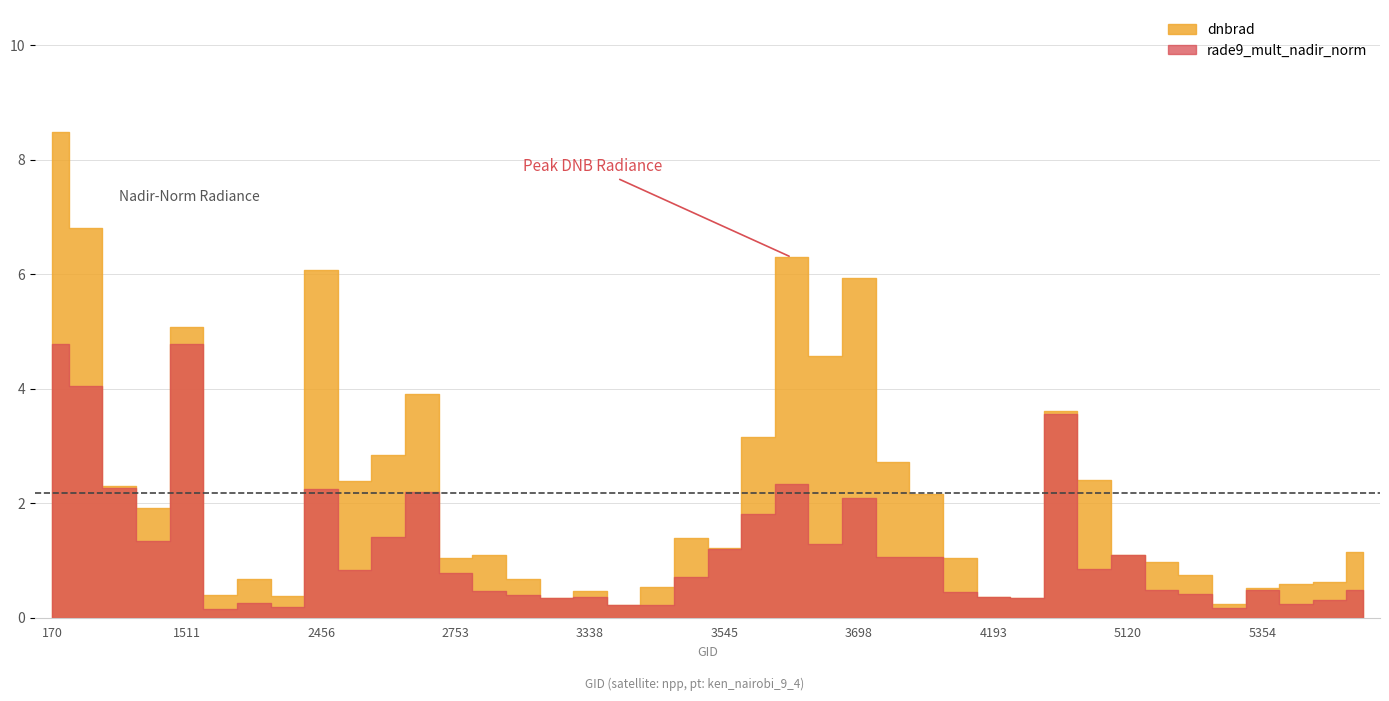

List the series in order of their overall mean, lowest first.

rade9_mult_nadir_norm, dnbrad